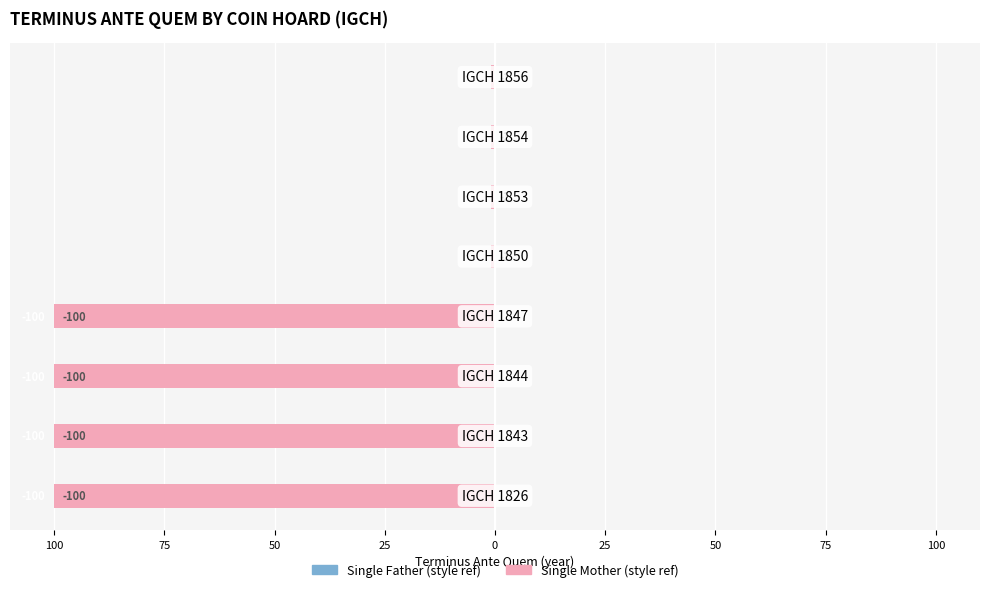

Does the chart contain stacked bars?

No